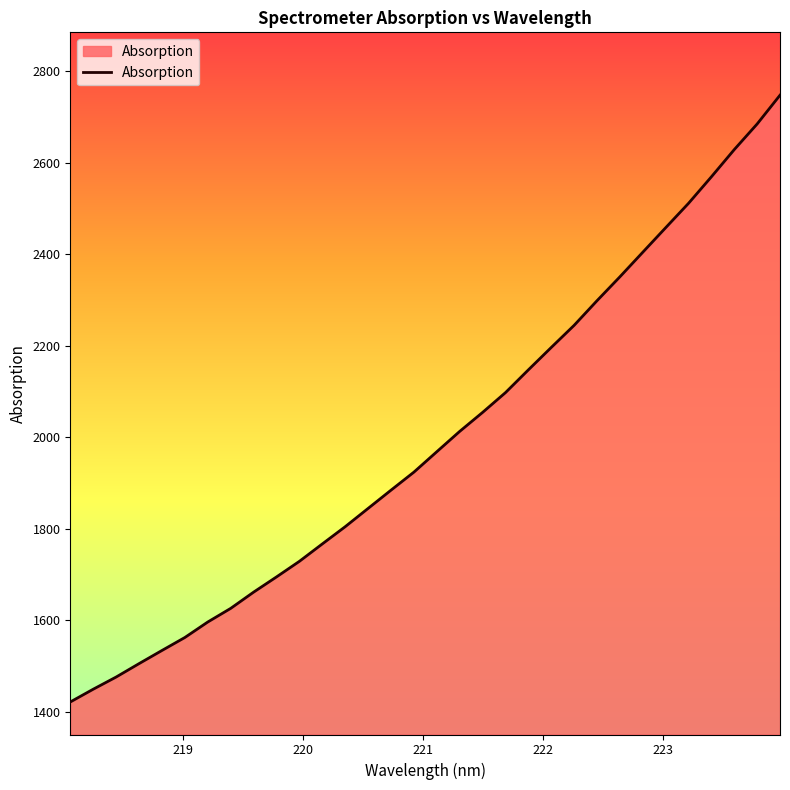

What is the maximum value shown in the chart?

2747.5